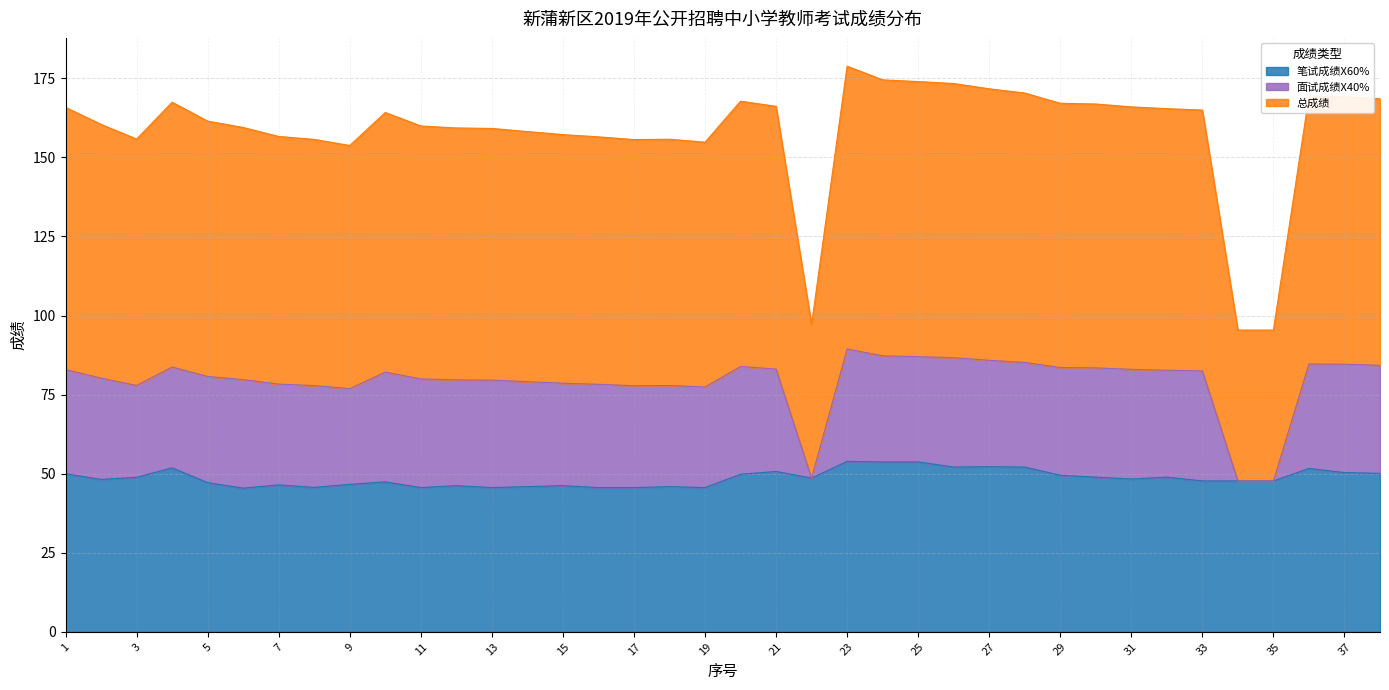

How many lines are shown in the chart?

3